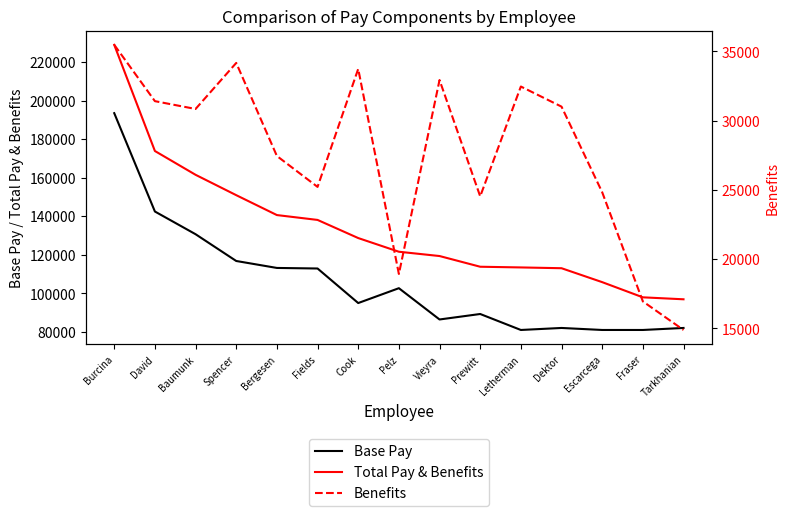

Is the value of Benefits at Escarcega greater than the value of Base Pay at Pelz?

No